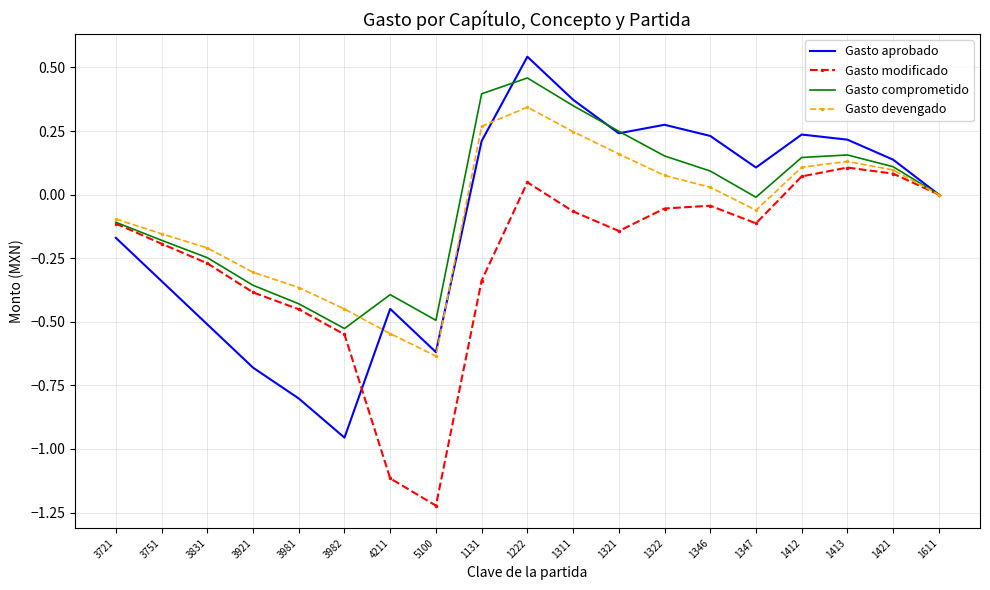

True or false: Gasto comprometido has a value of -0.7 at 3981.

False